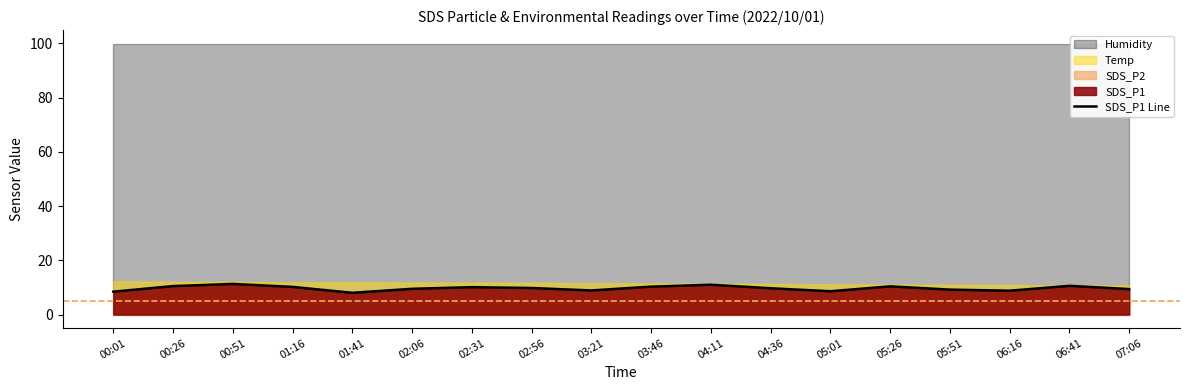

Reading left to right, list all the values displayed in this chart.

8.4	10.5	11.3	10.2	8.0	9.5	10.1	9.8	8.9	10.3	11.0	9.7	8.6	10.4	9.2	8.8	10.6	9.4